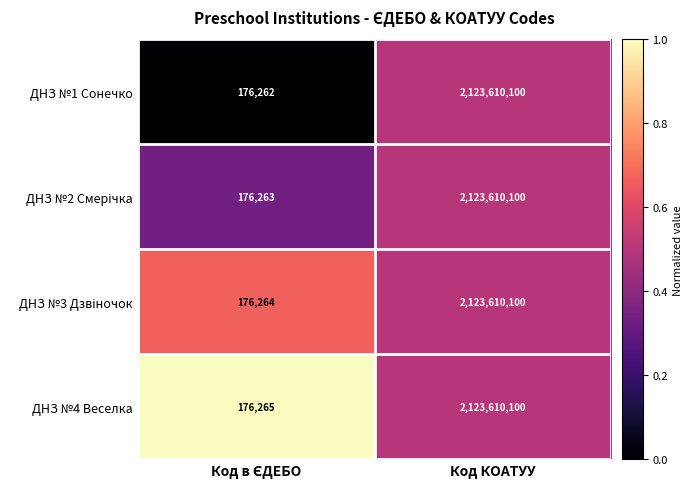

Which series has the largest range (max minus min)?

ДНЗ №1 Сонечко